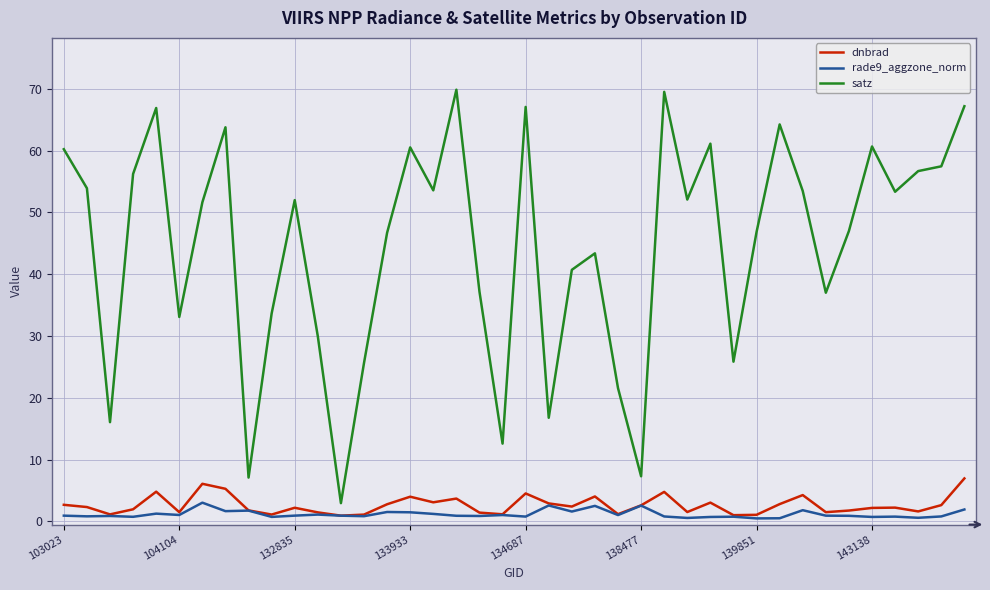

True or false: dnbrad and satz intersect in this chart.

False